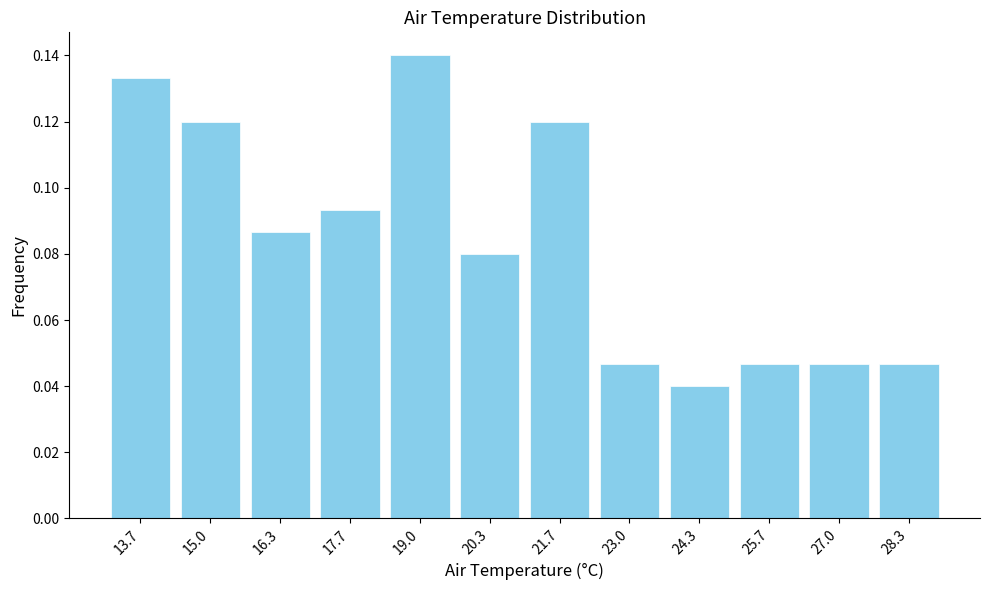

What is the label of the 12th bar from the right?

13.7